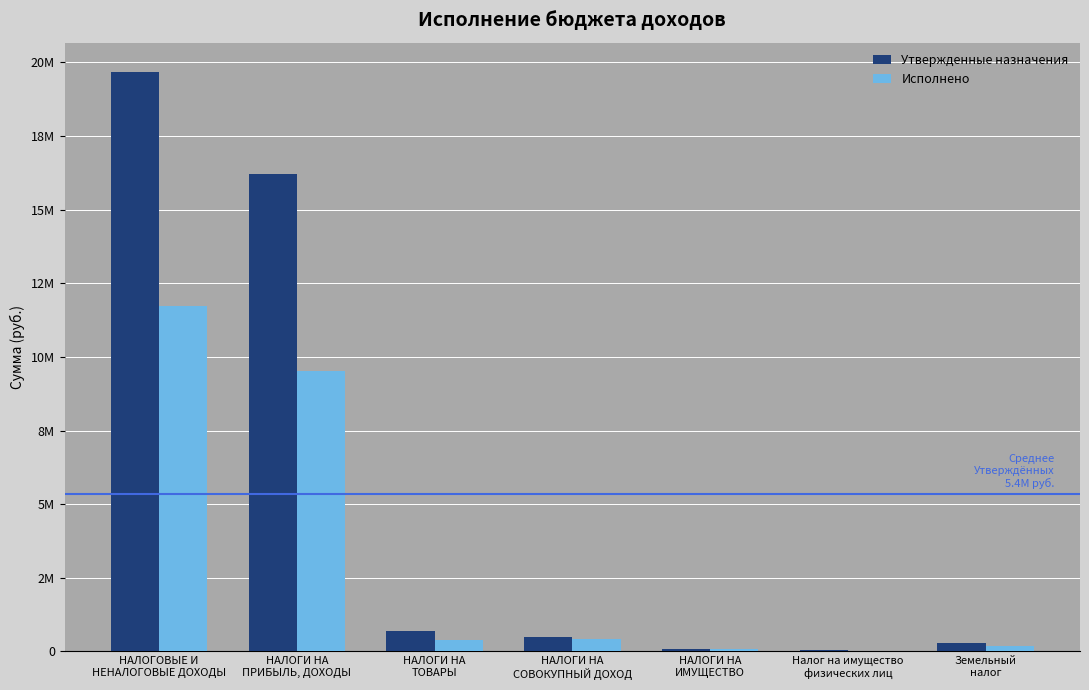

Reading left to right, list all the values displayed in this chart.

Утвержденные назначения: НАЛОГОВЫЕ И
НЕНАЛОГОВЫЕ ДОХОДЫ=19686800.0	НАЛОГИ НА
ПРИБЫЛЬ, ДОХОДЫ=16200000.0	НАЛОГИ НА
ТОВАРЫ=708800.0	НАЛОГИ НА
СОВОКУПНЫЙ ДОХОД=502000.0	НАЛОГИ НА
ИМУЩЕСТВО=88000.0	Налог на имущество
физических лиц=61000.0	Земельный
налог=275000.0
Исполнено: НАЛОГОВЫЕ И
НЕНАЛОГОВЫЕ ДОХОДЫ=11734529.8	НАЛОГИ НА
ПРИБЫЛЬ, ДОХОДЫ=9510270.5	НАЛОГИ НА
ТОВАРЫ=371070.8	НАЛОГИ НА
СОВОКУПНЫЙ ДОХОД=436257.8	НАЛОГИ НА
ИМУЩЕСТВО=76347.8	Налог на имущество
физических лиц=19050.2	Земельный
налог=189638.0